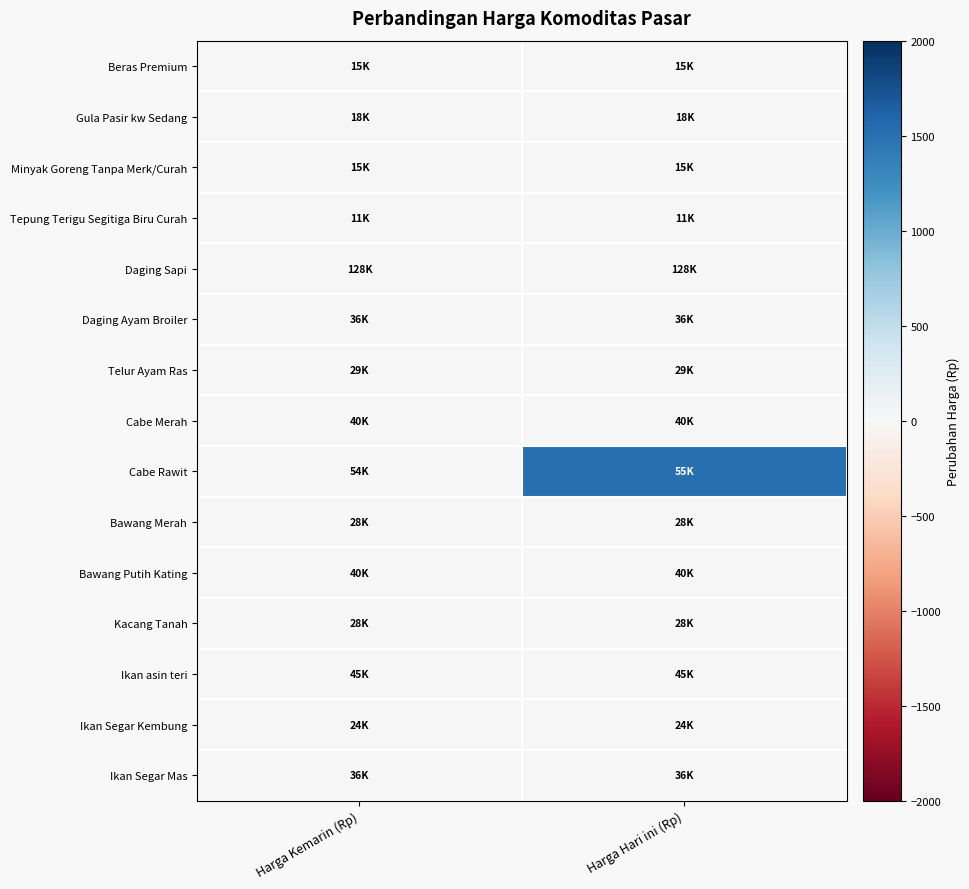

Between Harga Kemarin (Rp) and Harga Hari ini (Rp), which series saw the biggest shift?

Cabe Rawit